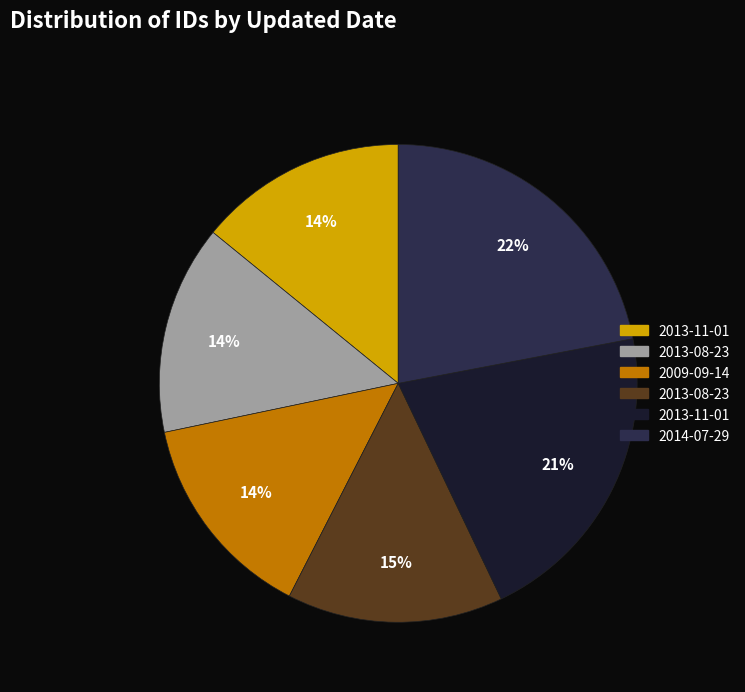

Is there any slice that represents more than half of the pie?

No